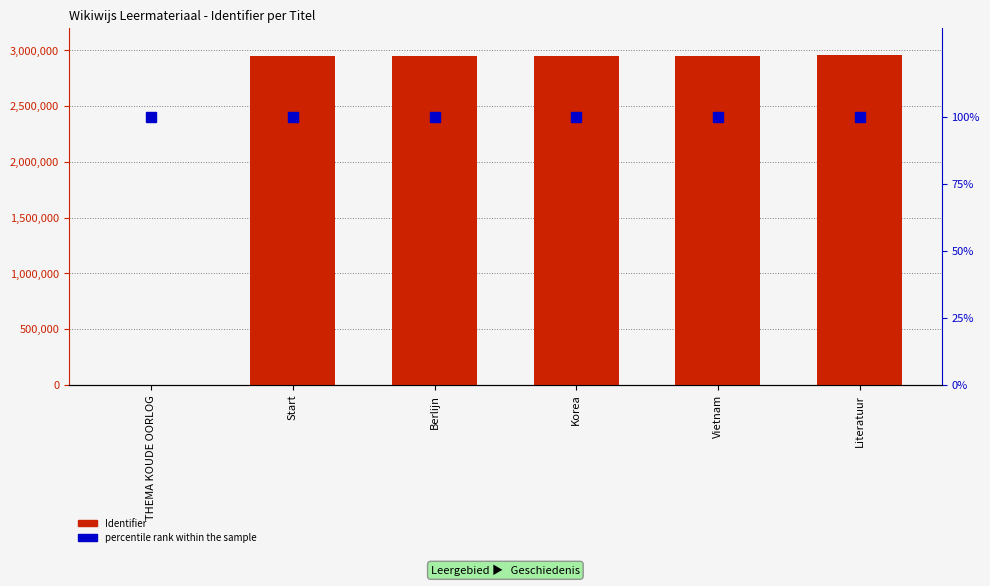

What is the label of the 6th bar from the left?

Literatuur